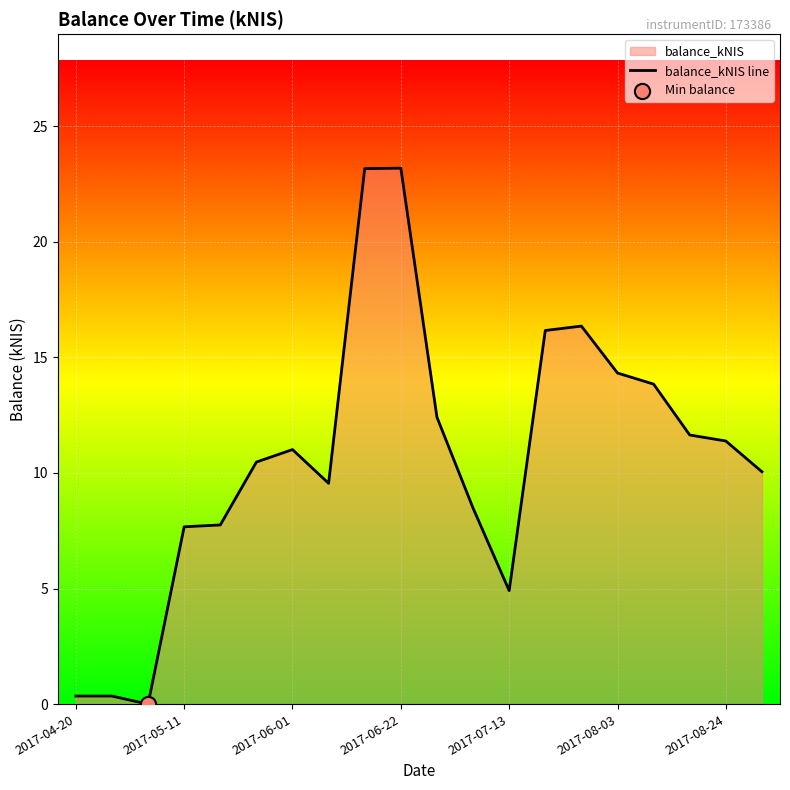

What is the difference between the maximum and minimum values?

23.2